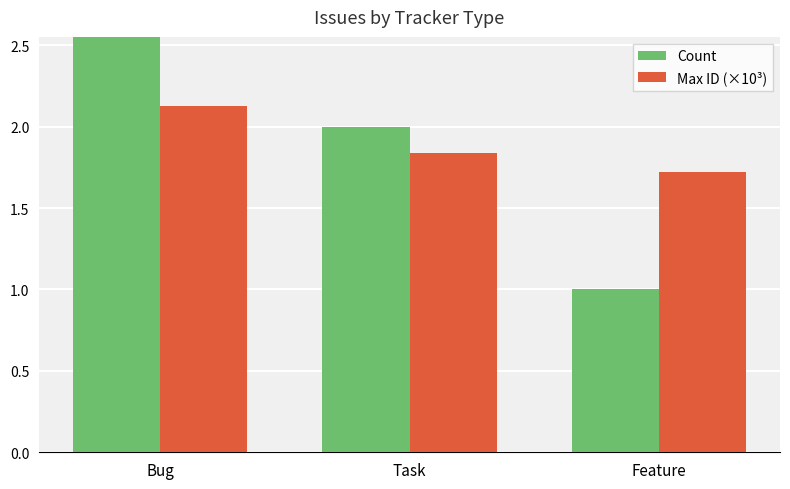

What is the smallest value displayed?

1.0